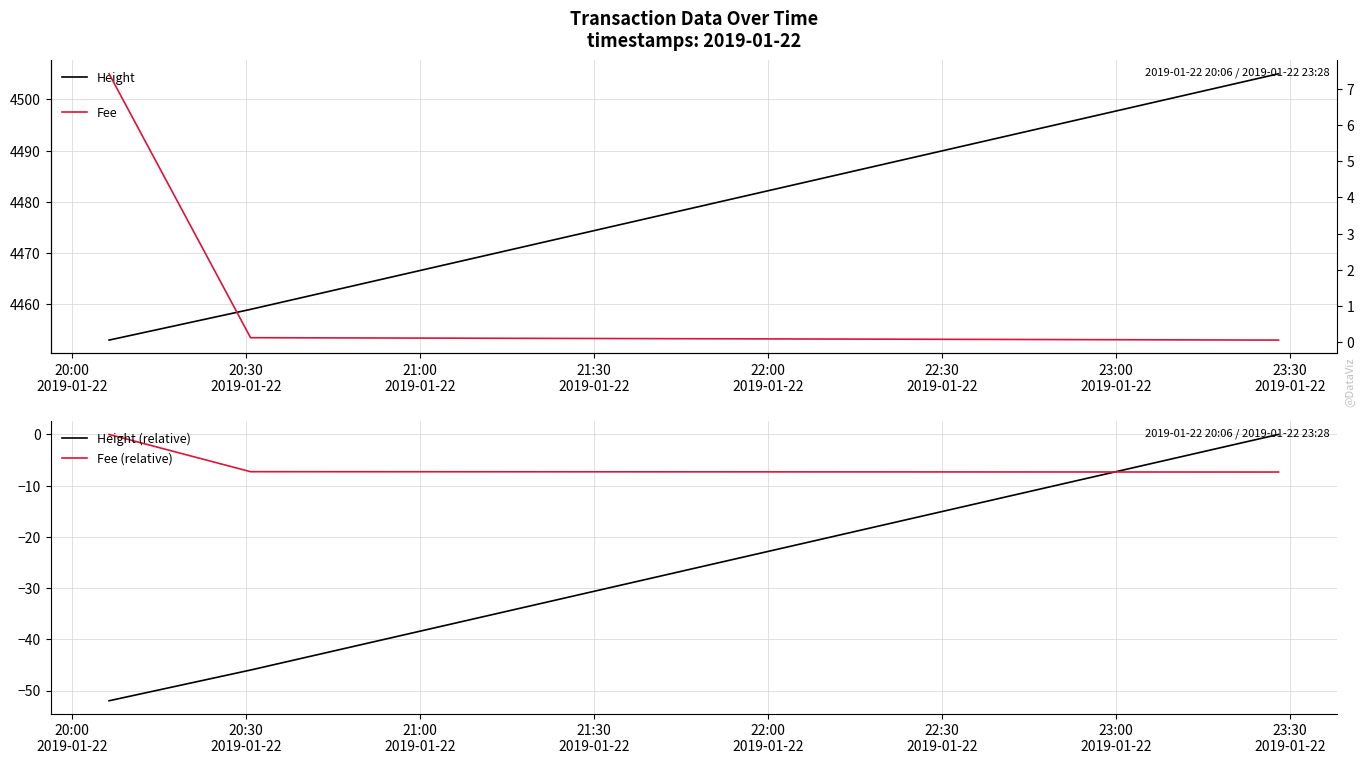

Reading left to right, transcribe all the data shown in this chart.

Height: 4453.0	4459.0	4505.0
Height (relative): -52.0	-46.0	0.0
Fee (relative): 0.0	-7.3	-7.3
Fee: 7.4	0.1	0.1